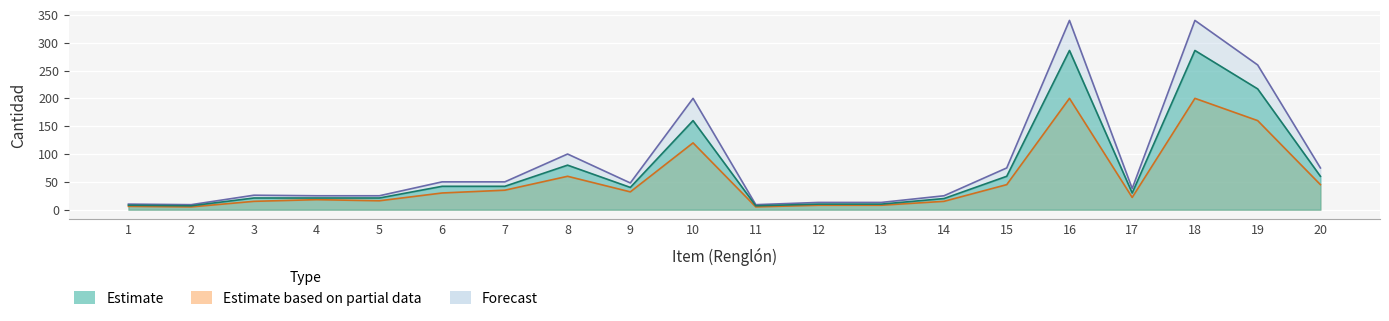

Reading left to right, list all the values displayed in this chart.

Estimate: 8	7	21	21	21	42	42	80	40	160	7	10	10	20	60	286	30	286	217	60
Estimate based on partial data: 6	5	15	18	16	30	35	60	32	120	5	8	8	15	45	200	22	200	160	45
Forecast: 10	9	26	25	25	50	50	100	48	200	9	13	13	25	75	340	38	340	260	75